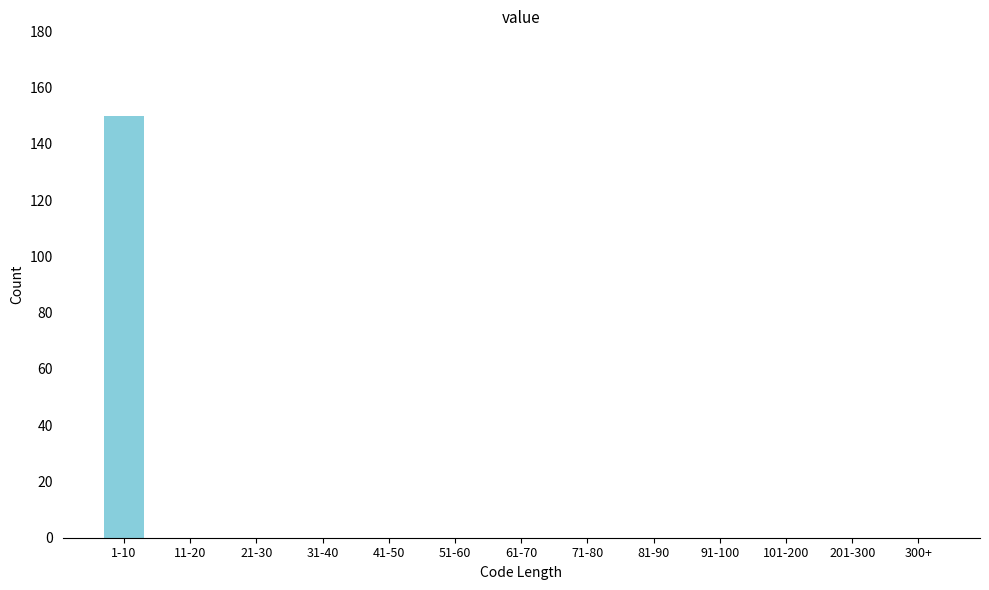

Reading right to left, transcribe all the data shown in this chart.

300+=0	201-300=0	101-200=0	91-100=0	81-90=0	71-80=0	61-70=0	51-60=0	41-50=0	31-40=0	21-30=0	11-20=0	1-10=150